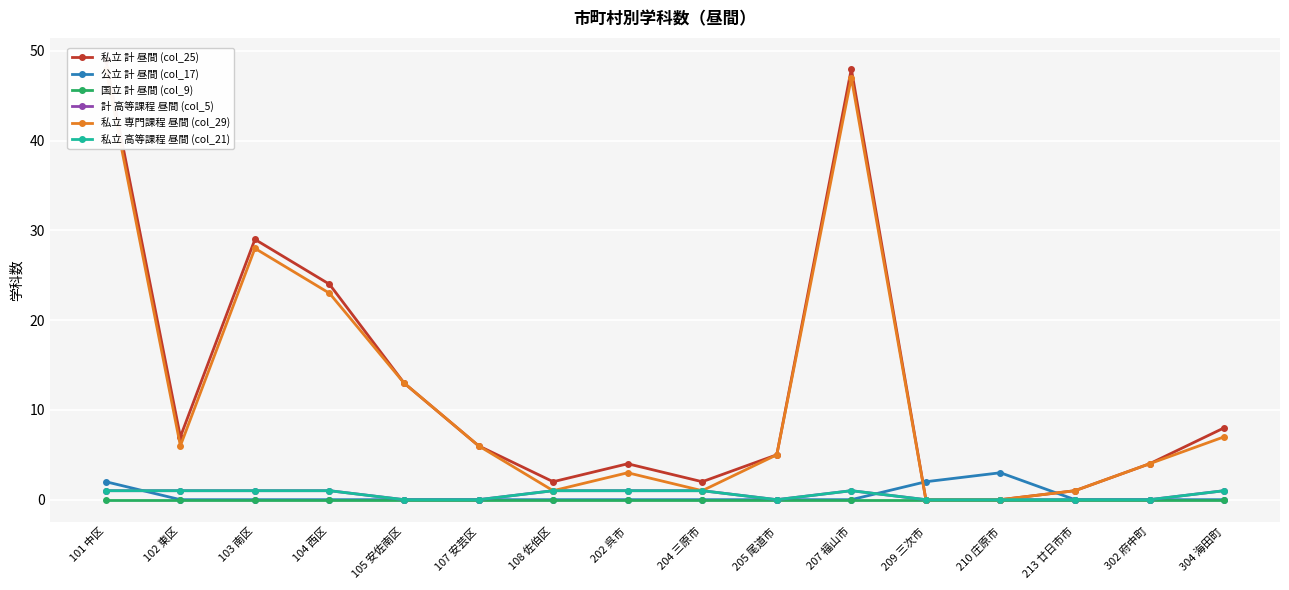

Where is 私立 計 昼間 (col_25) nearest to the value 24?

104 西区